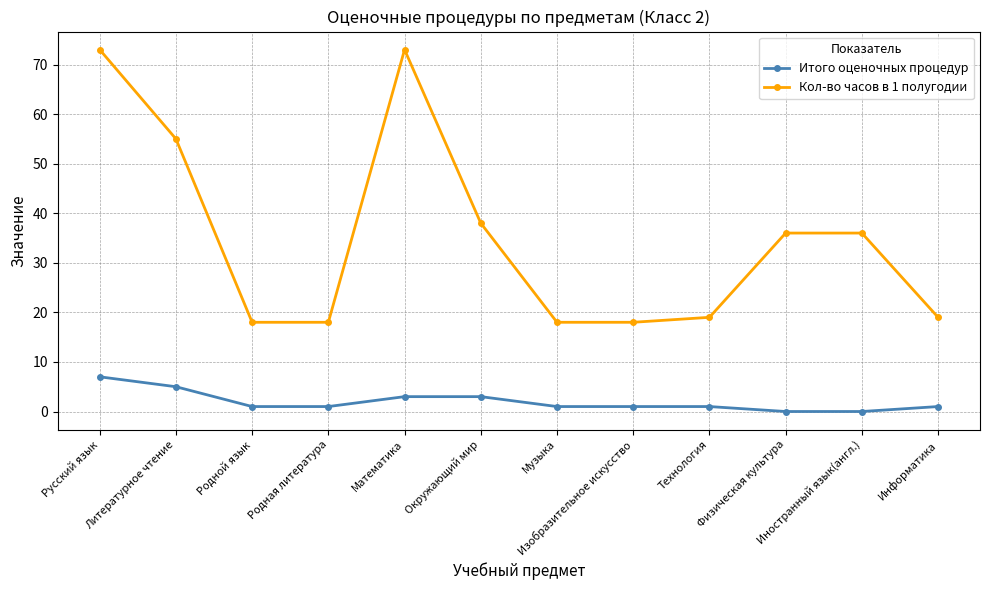

List the series in order of their peak value, lowest first.

Итого оценочных процедур, Кол-во часов в 1 полугодии